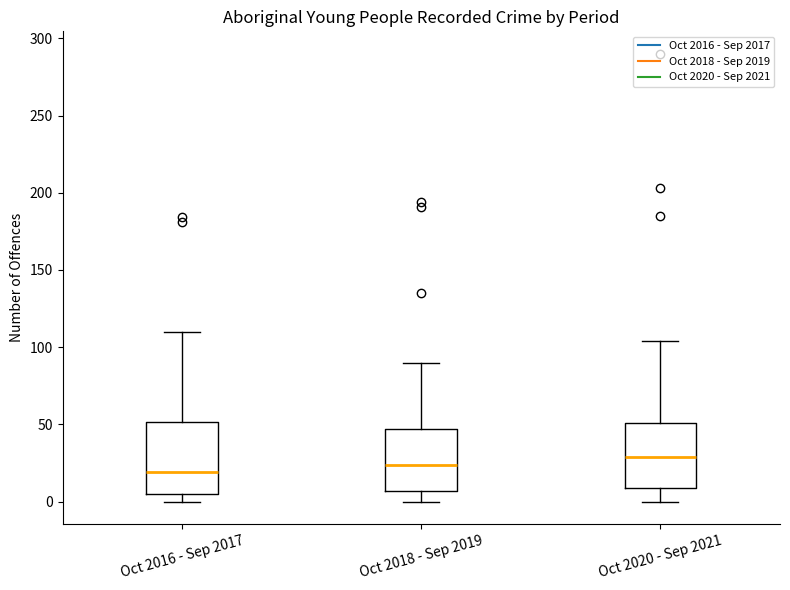

Reading left to right, transcribe this box plot: for each box, give where its median line is, the range the box spans, and where its two whiskers end, as read against the y-axis. The values are not printed on the chart, so give them approximately, as read against the axis.

Oct 2016 - Sep 2017: median 20, box 5 to 50, whiskers 0 to 110
Oct 2018 - Sep 2019: median 25, box 5 to 45, whiskers 0 to 90
Oct 2020 - Sep 2021: median 30, box 10 to 50, whiskers 0 to 105